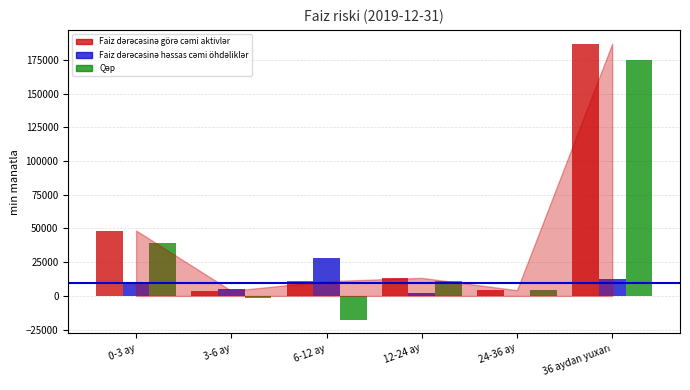

What is the maximum value shown in the chart?

186928.7